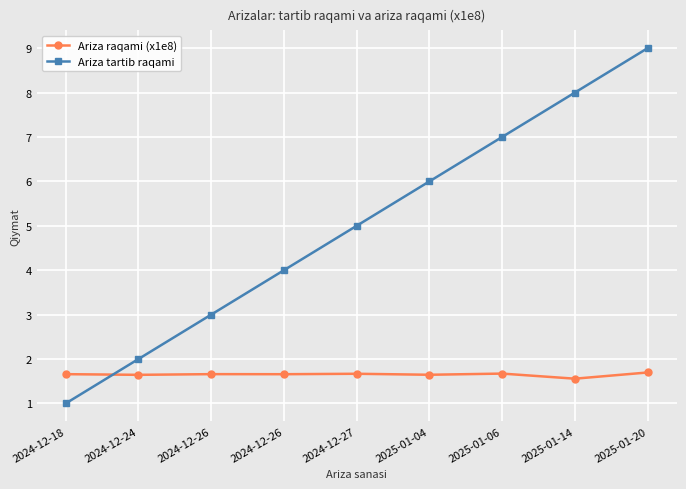

How many lines are shown in the chart?

2